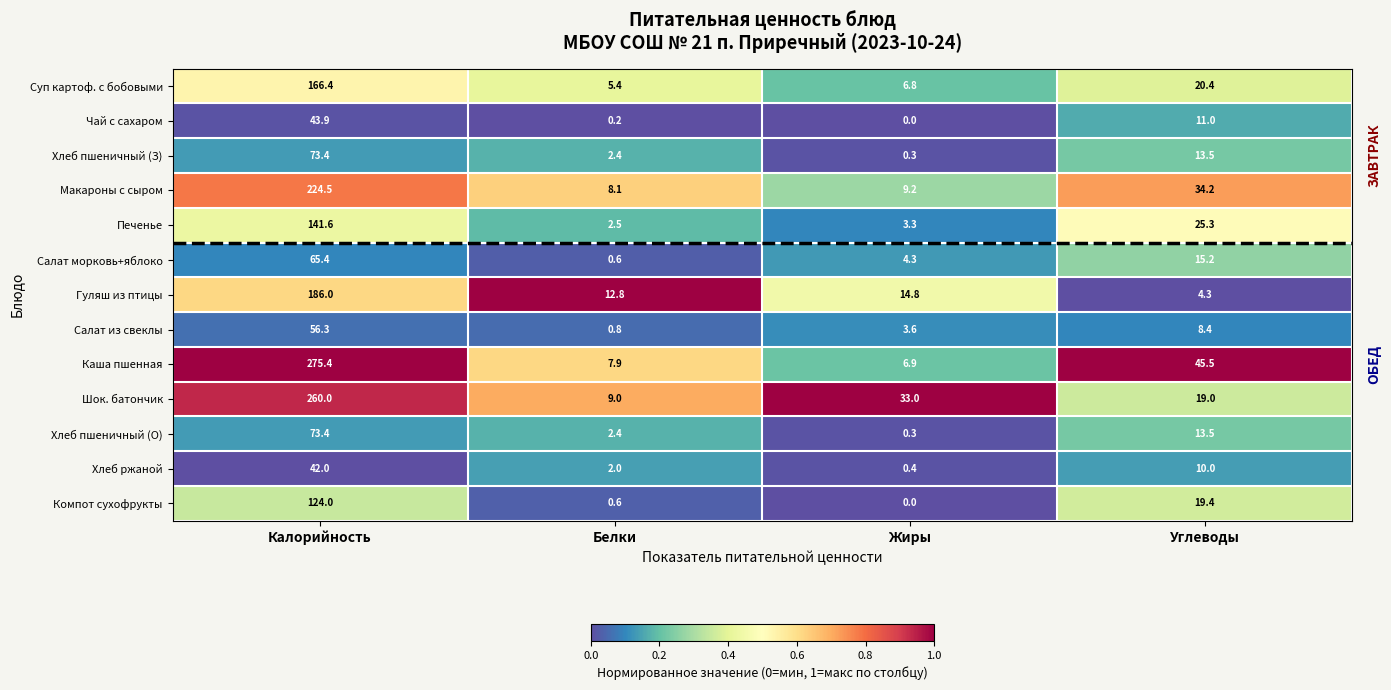

Which label corresponds to the smallest value in the chart?

Жиры